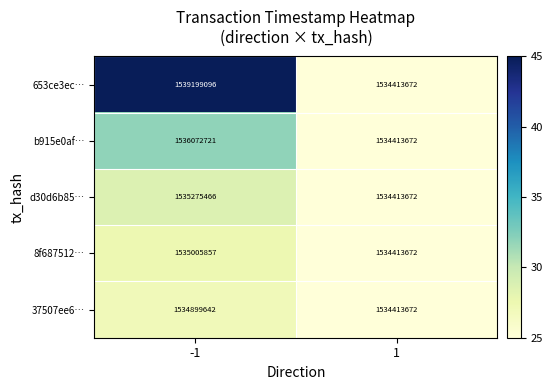

The 8f687512… series shows 2660408887 at 1. True or false?

False